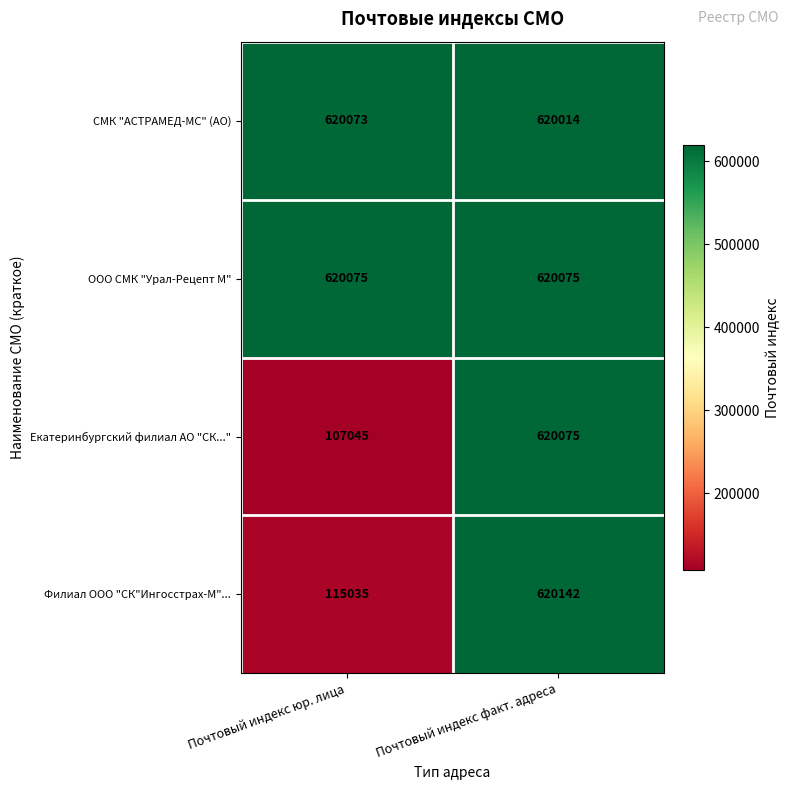

Which series has the largest total across all categories?

ООО СМК "Урал-Рецепт М"